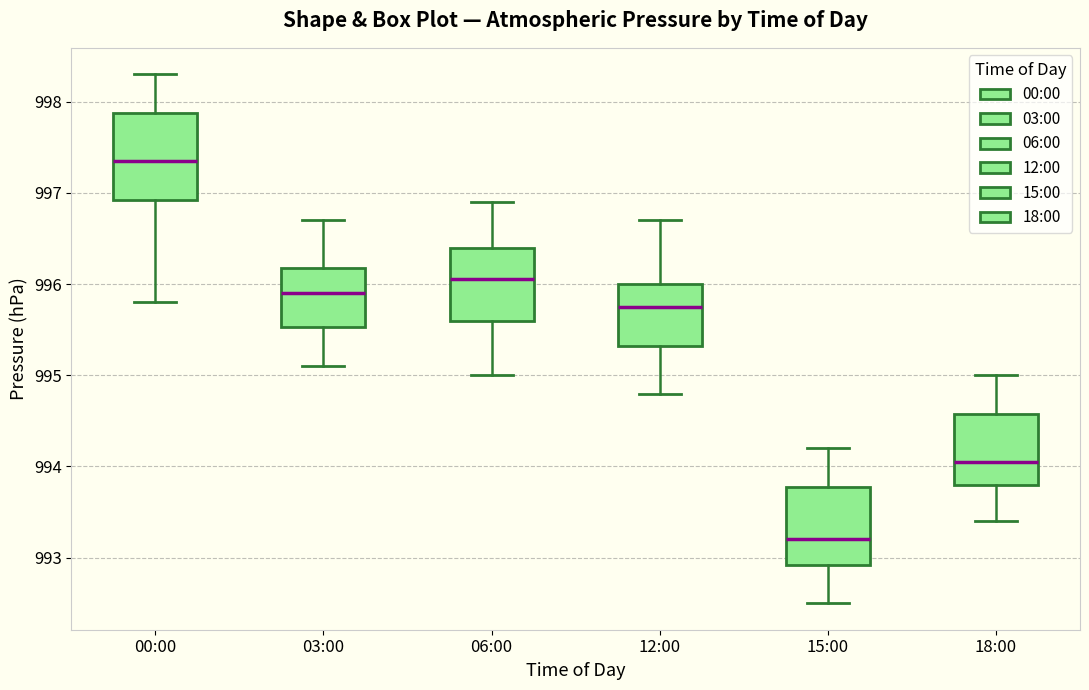

Which box's median line is the lowest?

15:00